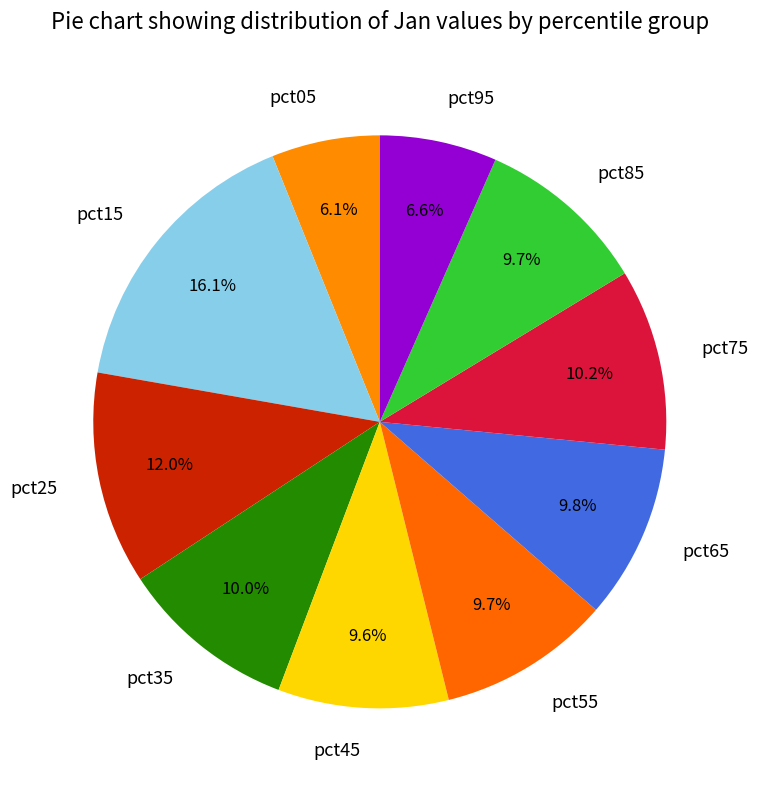

What is the smallest slice in the pie chart?

pct05